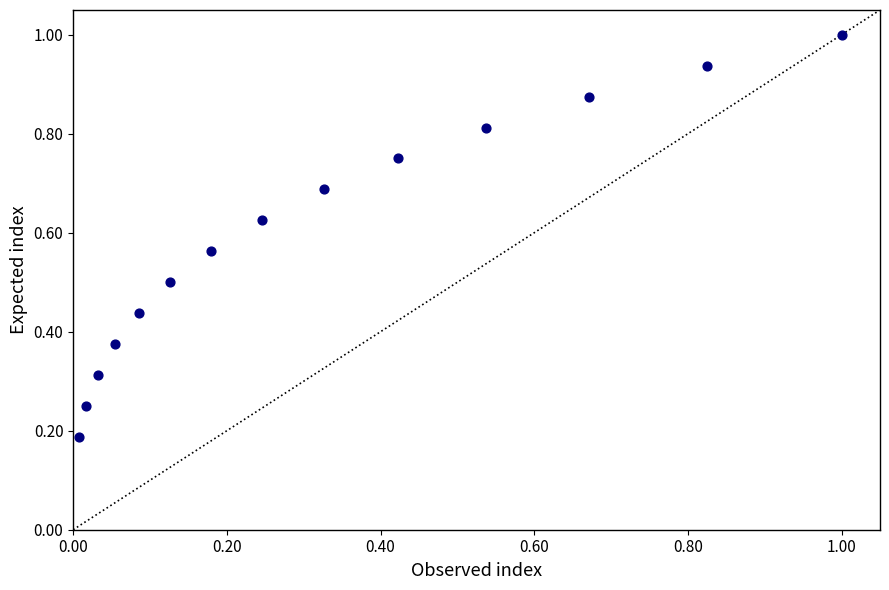

What is the range of X values (max minus min)?

1.0